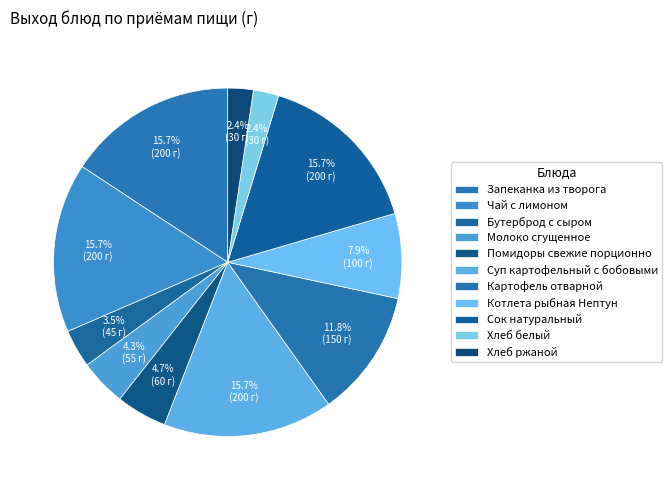

Does Чай с лимоном account for over 50% of the chart?

No